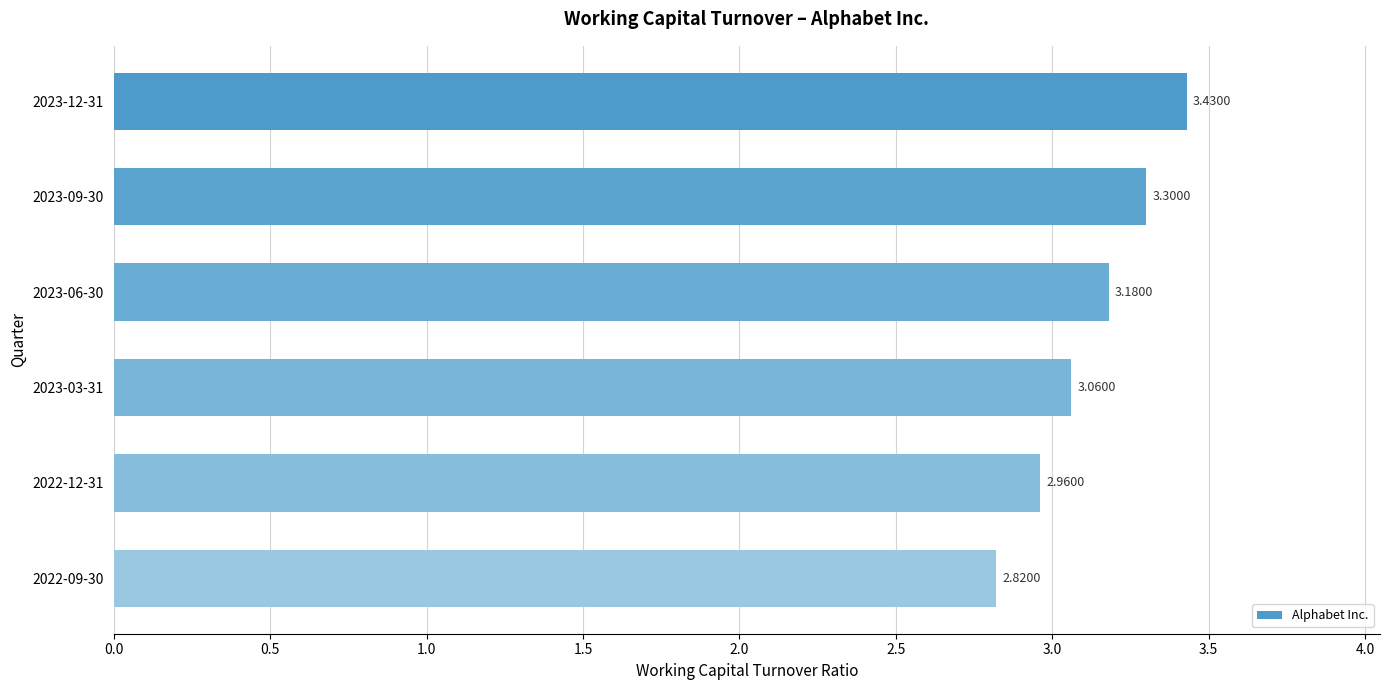

How many data points are less than 3?

2